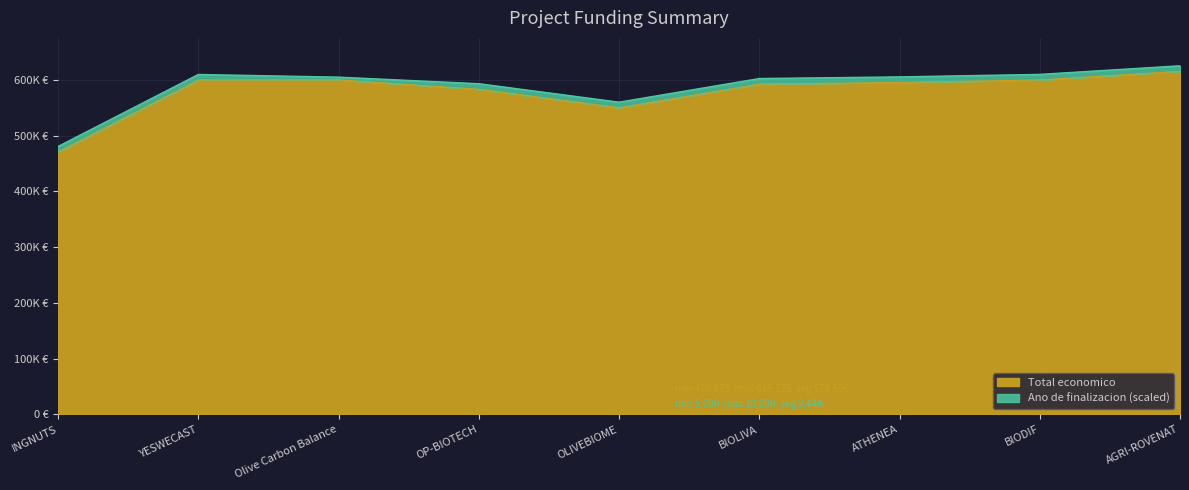

What is the smallest value displayed?

470675